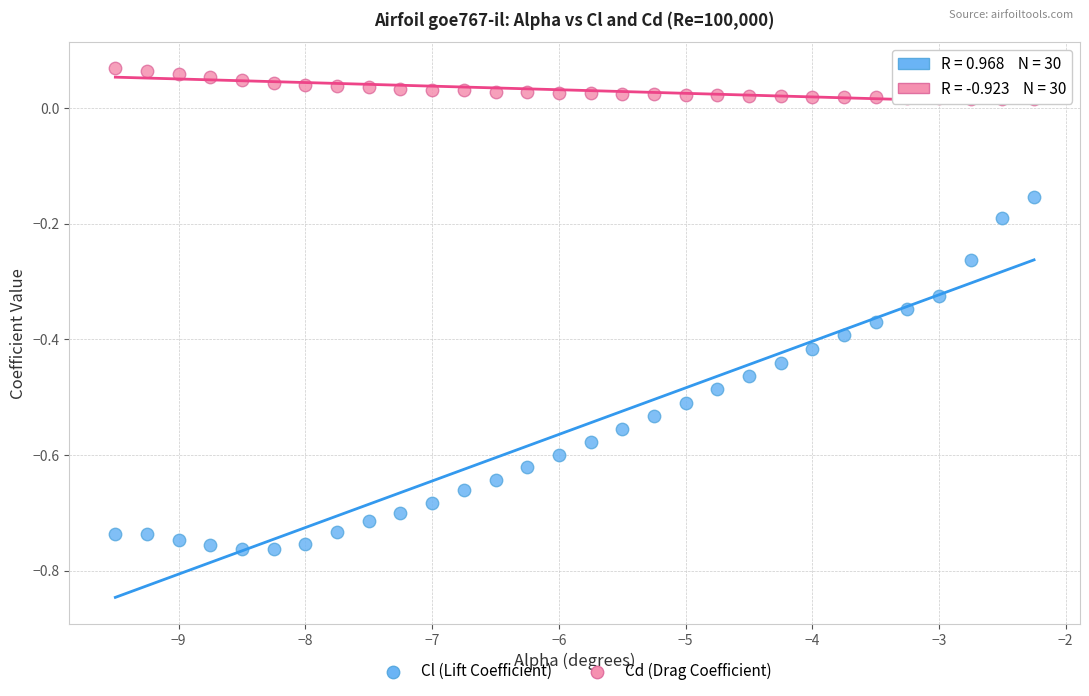

Across all data points, what is the range of Y values (max minus min)?

0.8